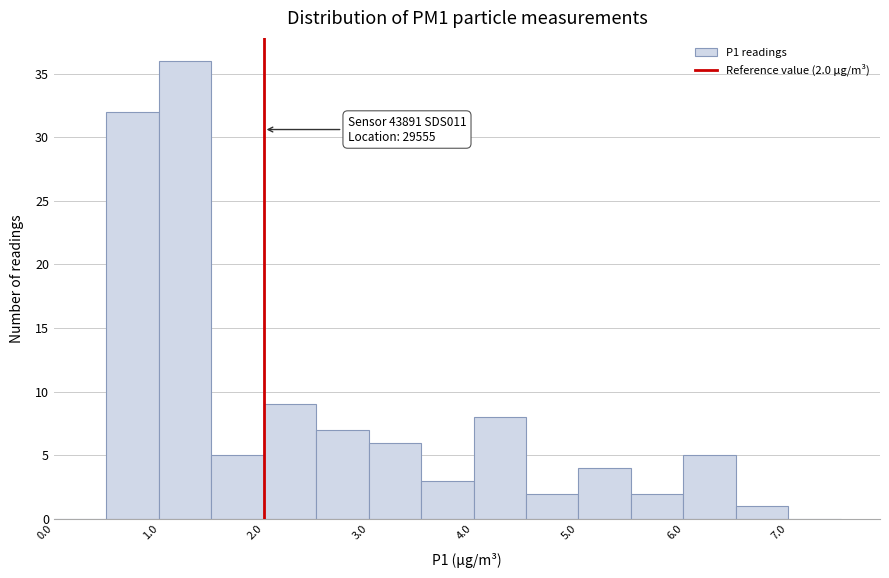

Which range on the x-axis has the tallest bar?

1.0 to 1.5